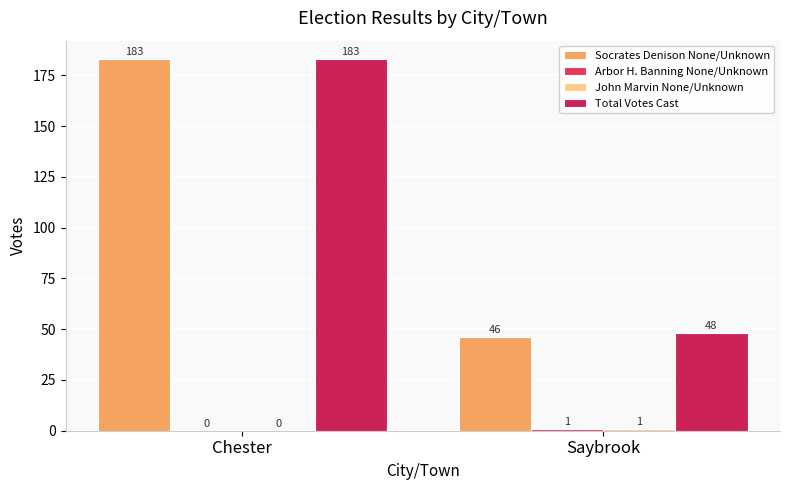

What is the total value across all series at Chester?

366